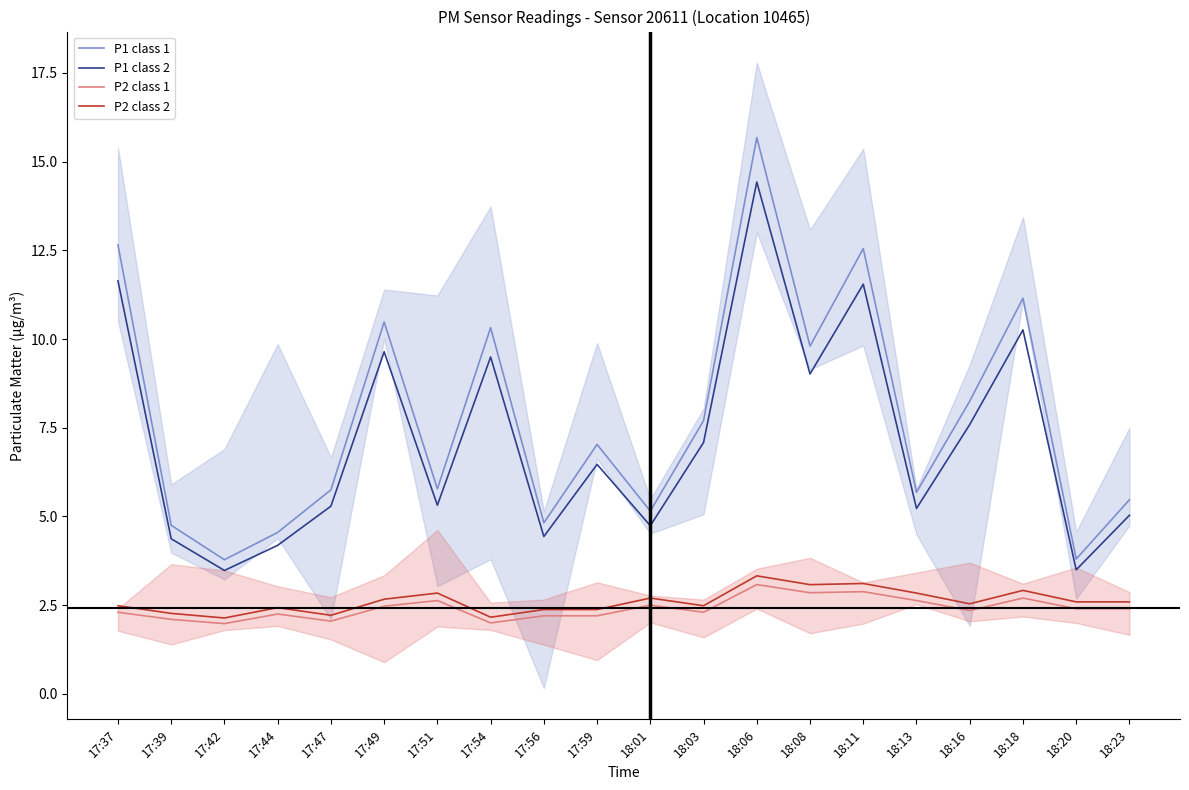

Reading right to left, transcribe all the data shown in this chart.

P1 class 1: 18:23=5.5	18:20=3.8	18:18=11.2	18:16=8.2	18:13=5.7	18:11=12.6	18:08=9.8	18:06=15.7	18:03=7.7	18:01=5.2	17:59=7.0	17:56=4.8	17:54=10.3	17:51=5.8	17:49=10.5	17:47=5.8	17:44=4.5	17:42=3.8	17:39=4.8	17:37=12.7
P1 class 2: 18:23=5.0	18:20=3.5	18:18=10.3	18:16=7.6	18:13=5.2	18:11=11.5	18:08=9.0	18:06=14.4	18:03=7.1	18:01=4.7	17:59=6.5	17:56=4.4	17:54=9.5	17:51=5.3	17:49=9.6	17:47=5.3	17:44=4.2	17:42=3.5	17:39=4.4	17:37=11.6
P2 class 1: 18:23=2.4	18:20=2.4	18:18=2.7	18:16=2.4	18:13=2.6	18:11=2.9	18:08=2.9	18:06=3.1	18:03=2.3	18:01=2.5	17:59=2.2	17:56=2.2	17:54=2.0	17:51=2.6	17:49=2.5	17:47=2.0	17:44=2.2	17:42=2.0	17:39=2.1	17:37=2.3
P2 class 2: 18:23=2.6	18:20=2.6	18:18=2.9	18:16=2.5	18:13=2.8	18:11=3.1	18:08=3.1	18:06=3.3	18:03=2.5	18:01=2.7	17:59=2.4	17:56=2.4	17:54=2.2	17:51=2.8	17:49=2.7	17:47=2.2	17:44=2.4	17:42=2.1	17:39=2.3	17:37=2.5